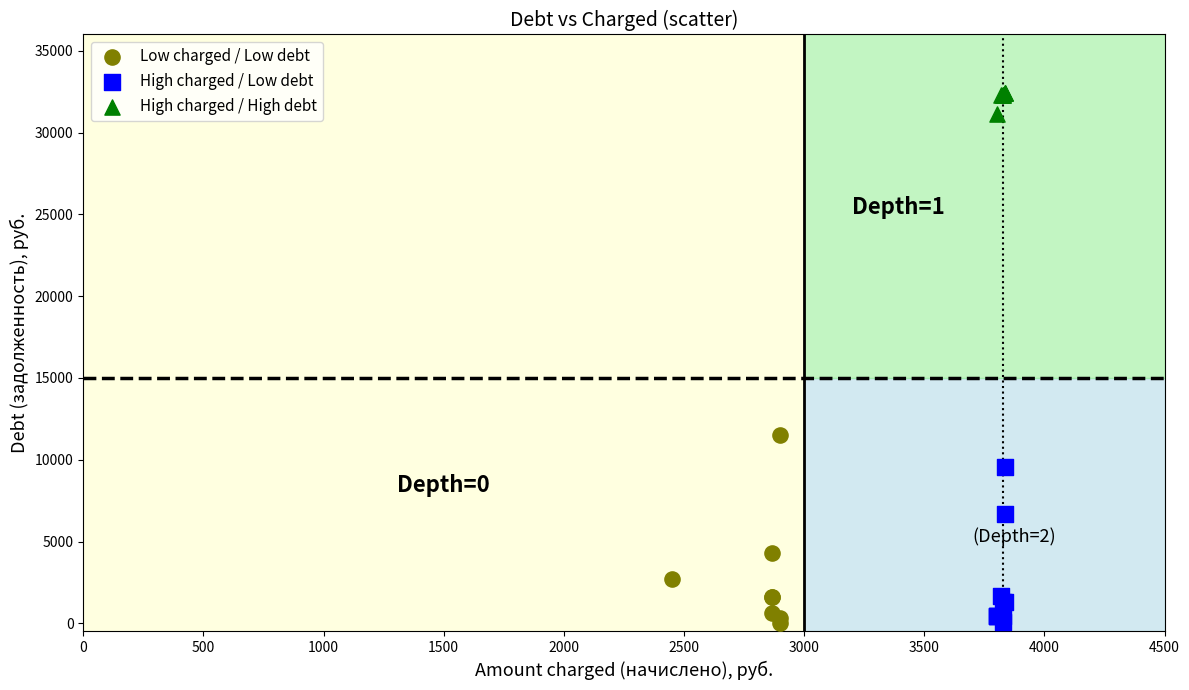

Which series has the widest spread of Y values?

Low charged / Low debt